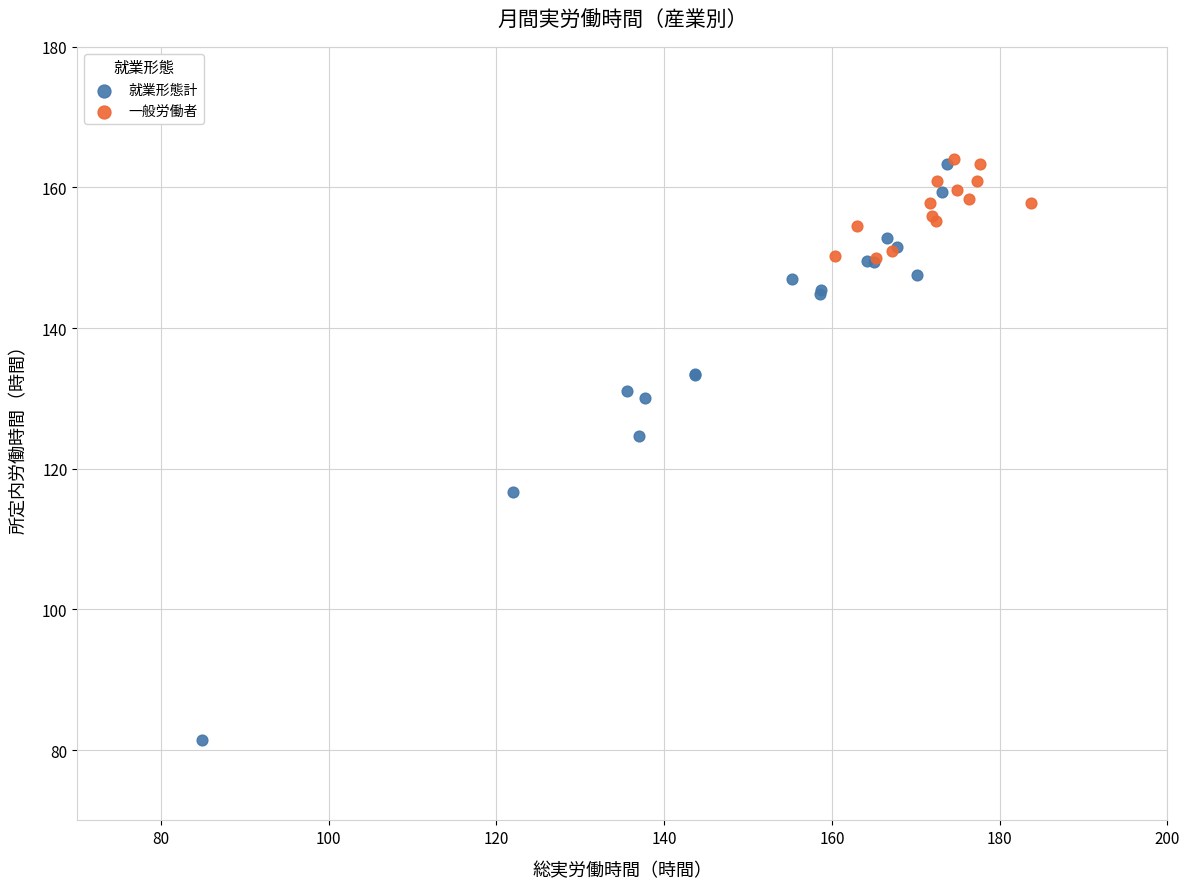

Which series has the largest Y range (max minus min)?

就業形態計